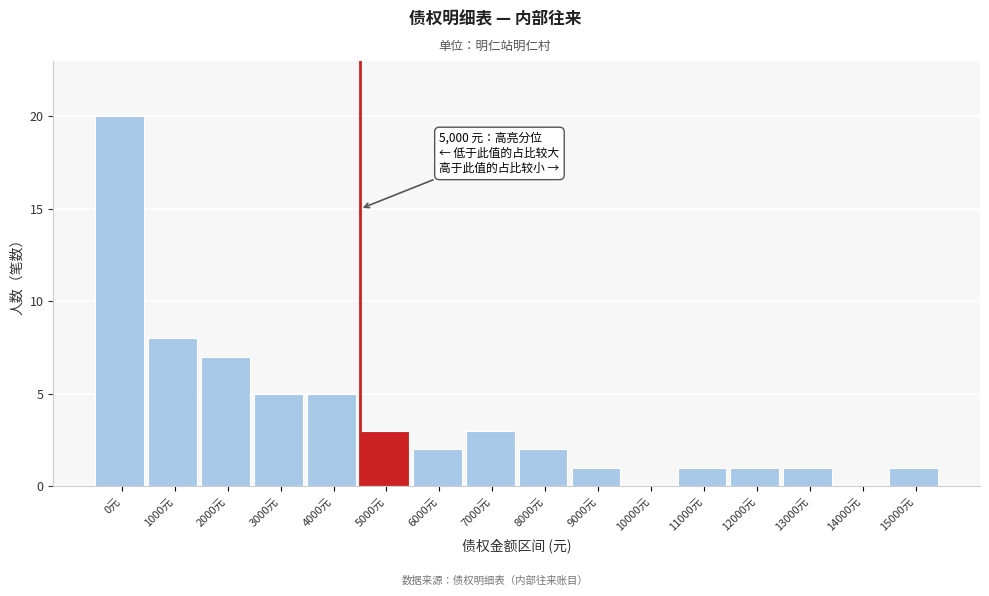

Reading left to right, list all the values displayed in this chart.

0元=20	1000元=8	2000元=7	3000元=5	4000元=5	5000元=3	6000元=2	7000元=3	8000元=2	9000元=1	10000元=0	11000元=1	12000元=1	13000元=1	14000元=0	15000元=1